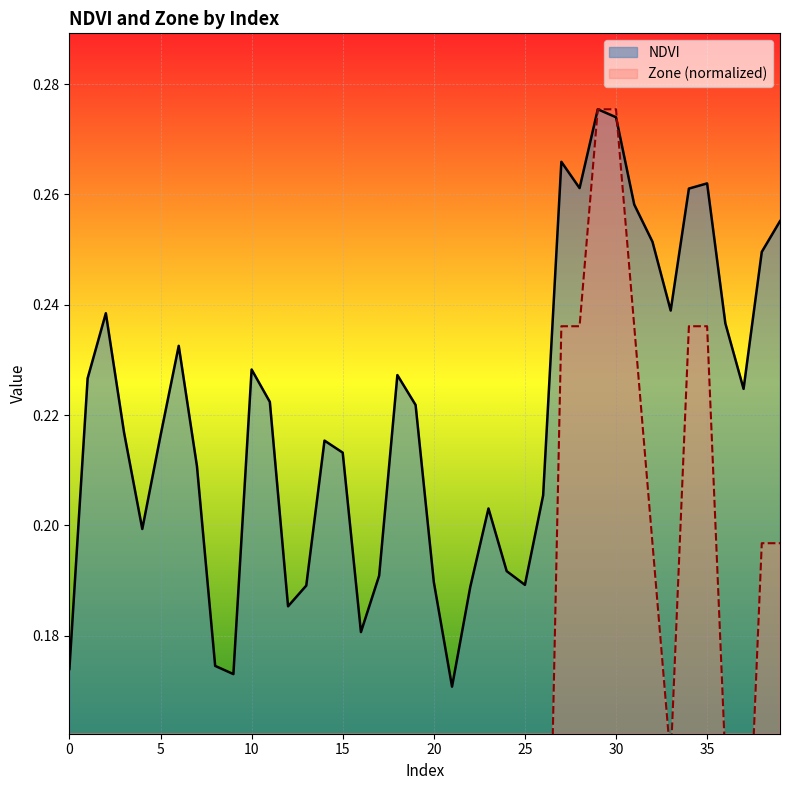

After their last crossing, which series has the higher values: Zone or NDVI?

NDVI